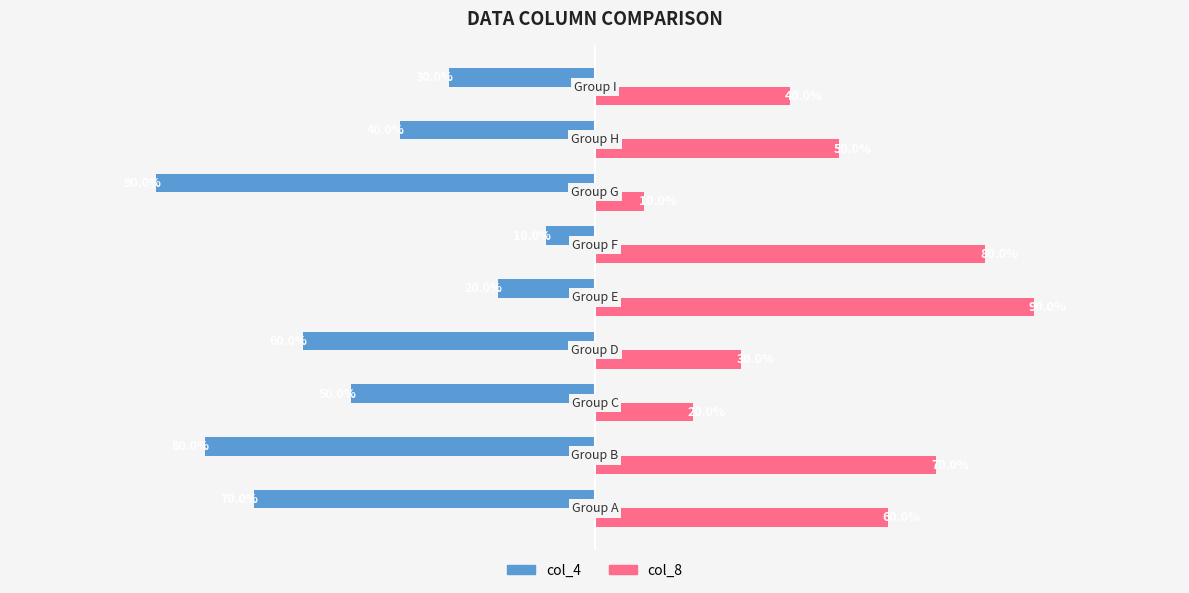

Which series has the widest spread of values?

col_4